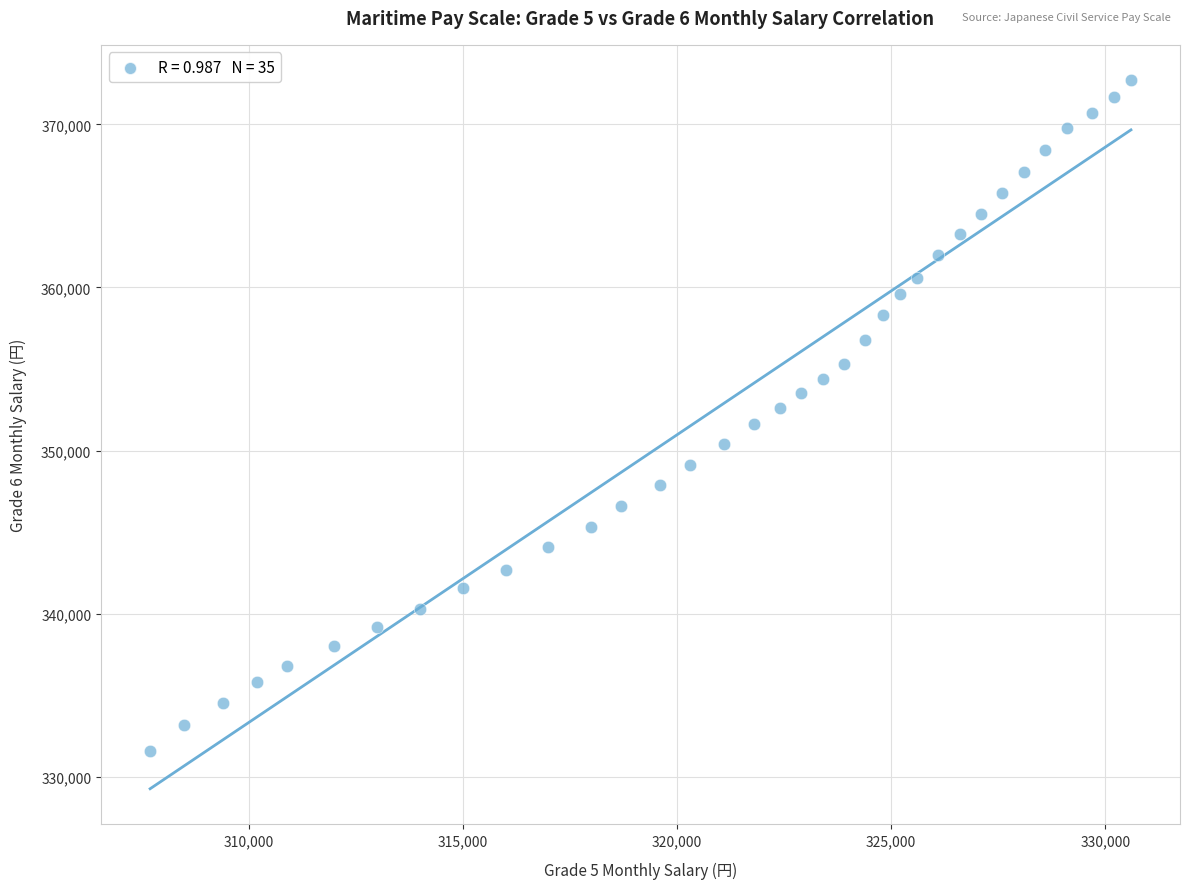

What is the range of Y values (max minus min)?

41100